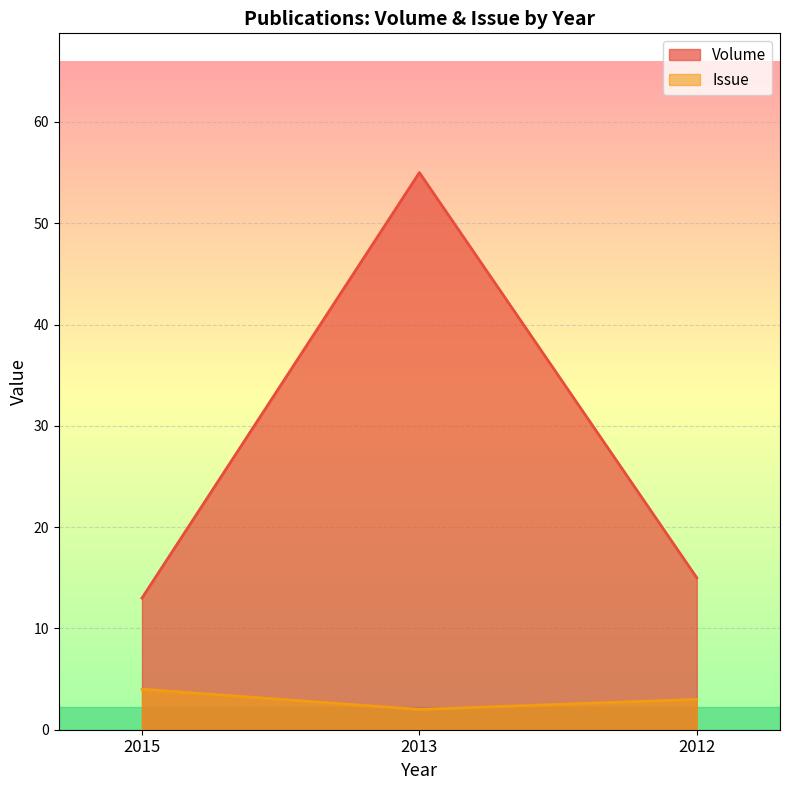

Reading left to right, transcribe all the data shown in this chart.

Volume: 13	55	15
Issue: 4	2	3